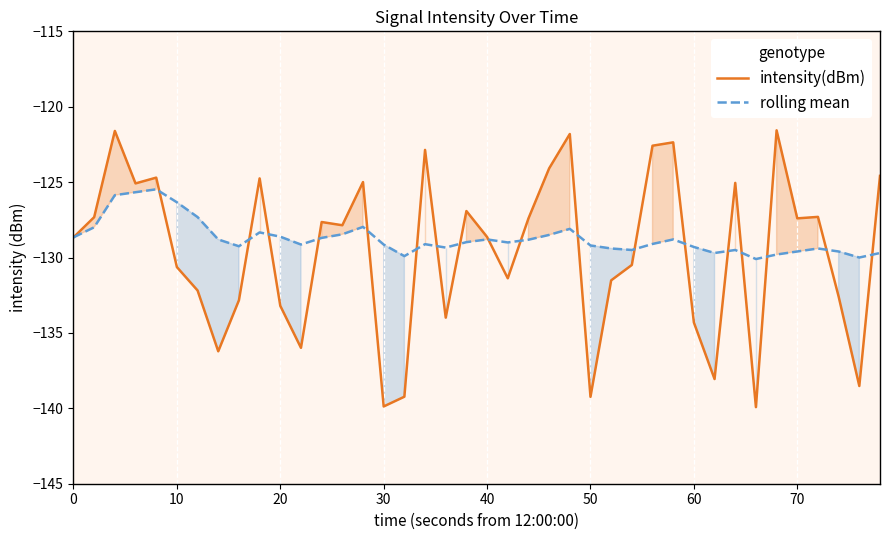

What is the minimum value for rolling mean?

-130.1